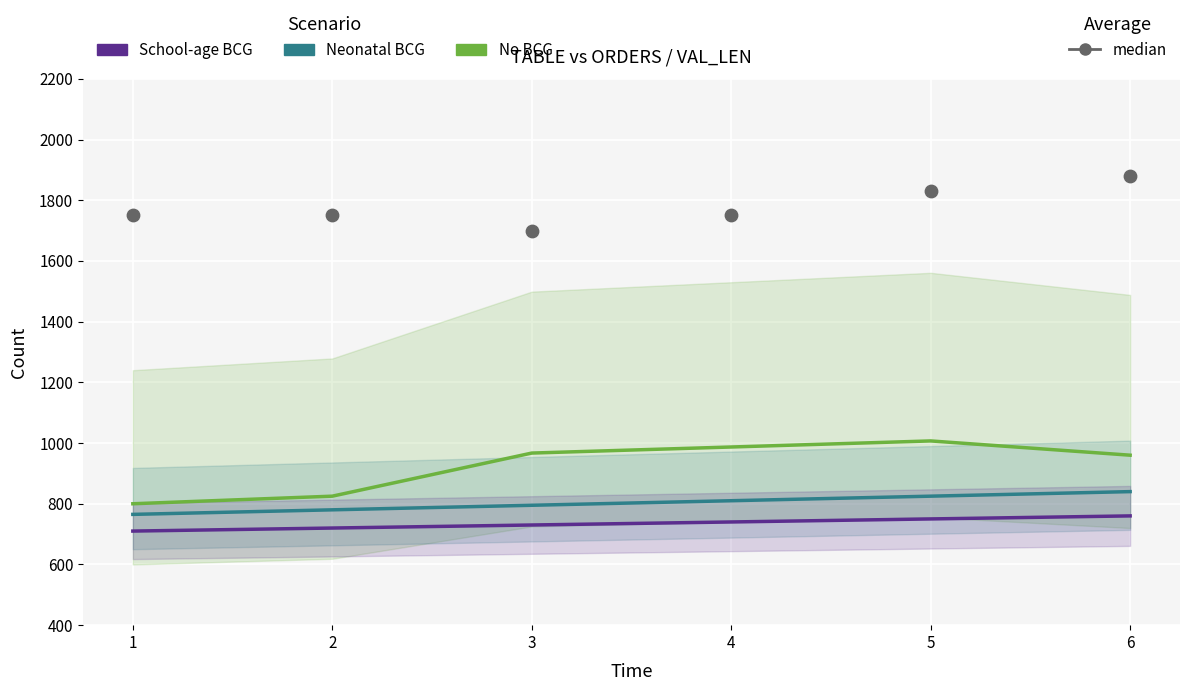

At which category is the sum across all series the highest?

6